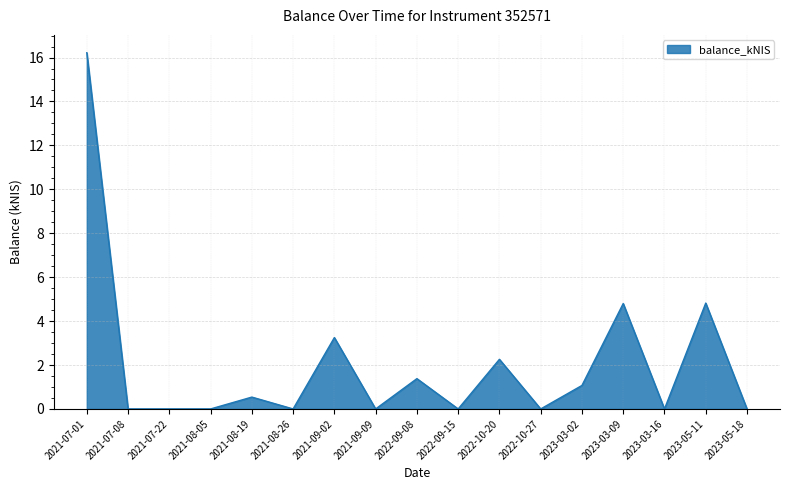

What is the change in value from 2021-07-22 to 2022-10-20?

+2.3